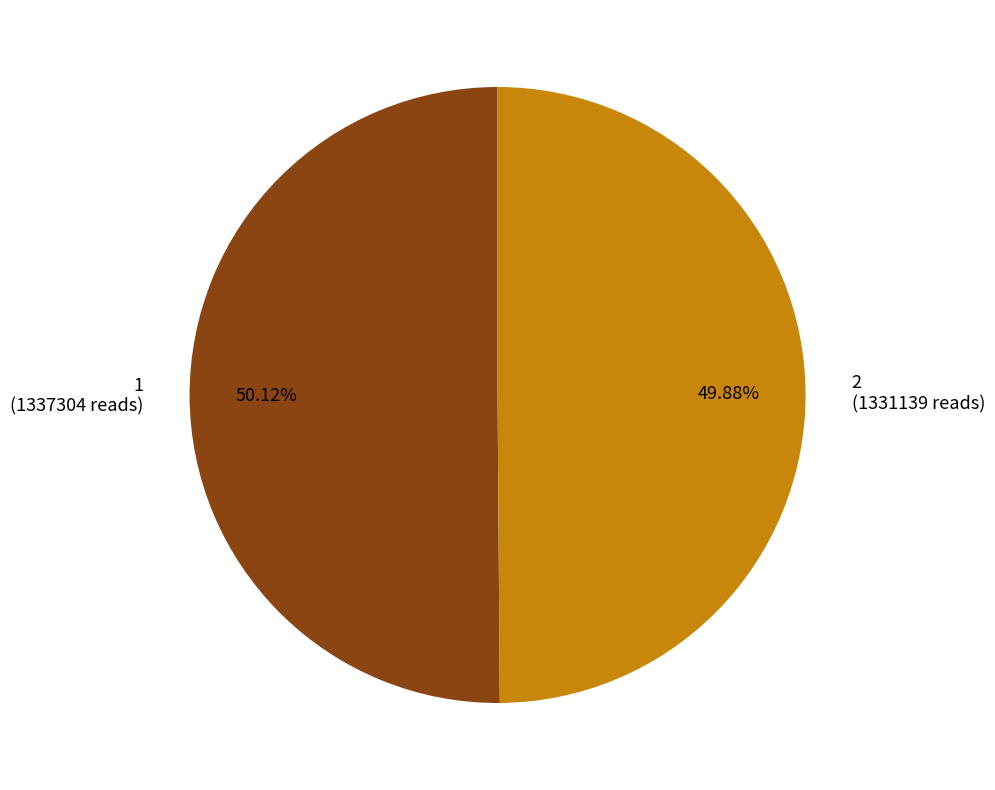

Is the sum of 1 (1337304 reads) and 2 (1331139 reads) greater than half?

Yes